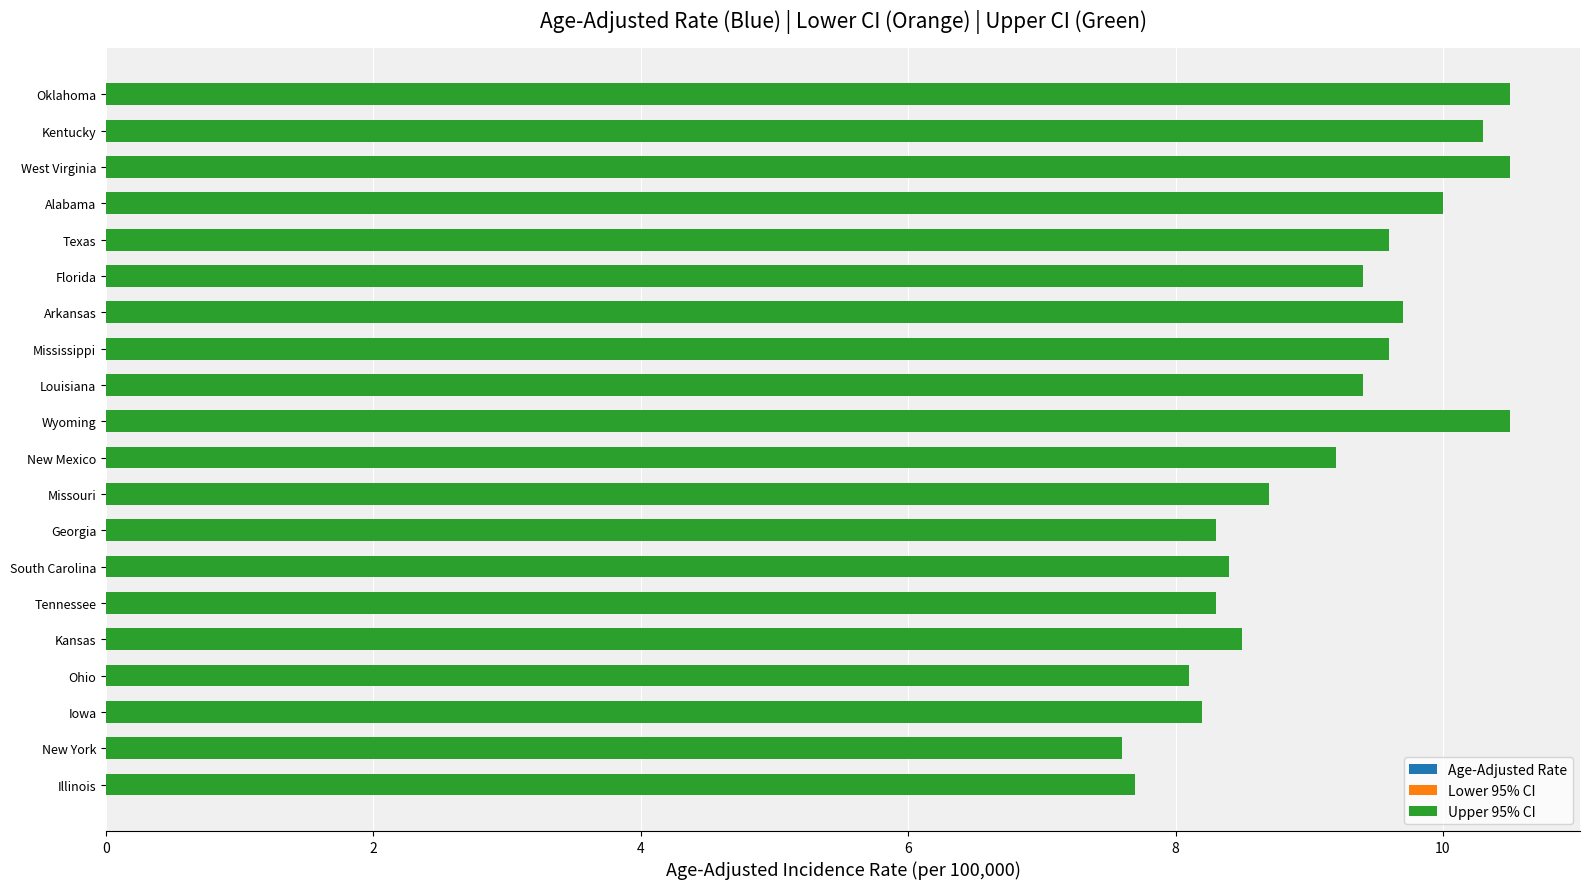

What is the value of the Upper 95% CI bar at the 18th from the left?

10.5